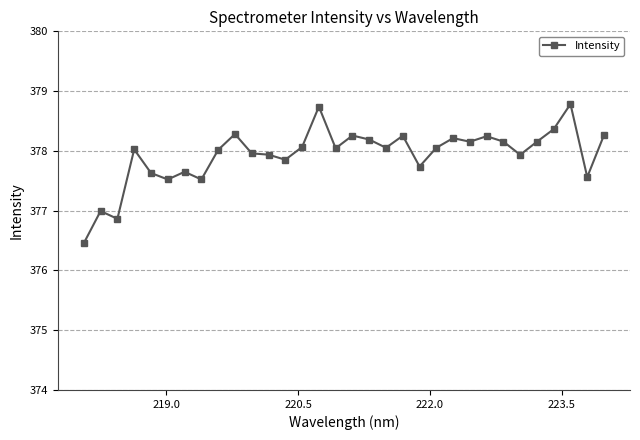

What is the sum of all values?

12093.9